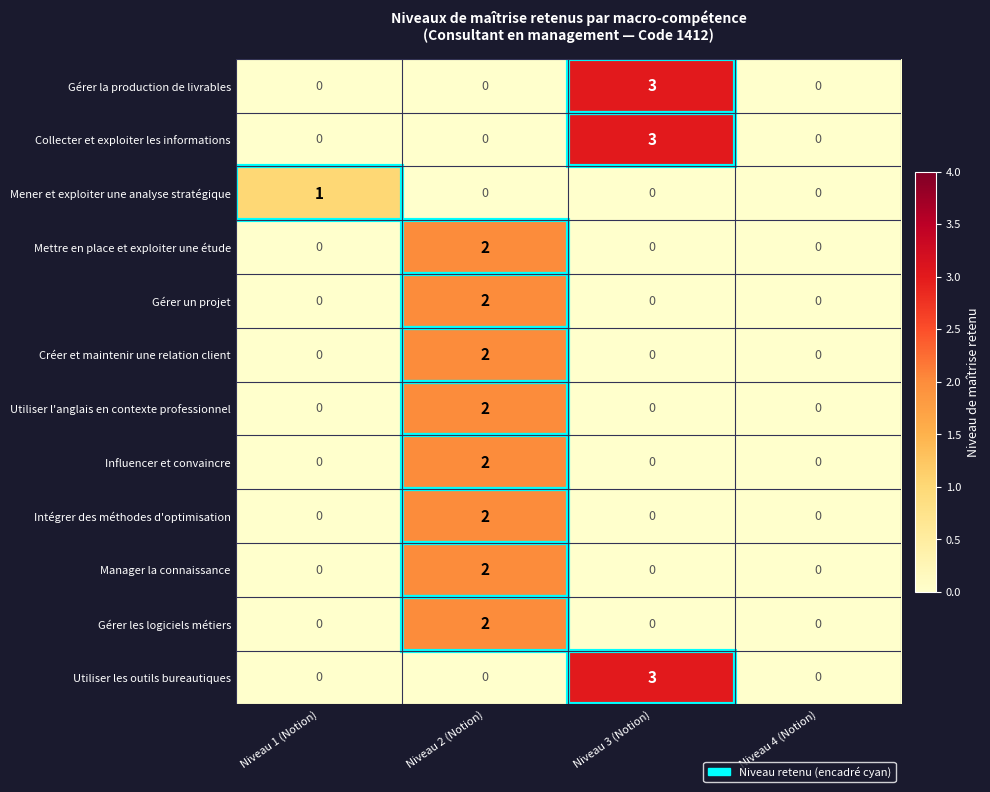

How many Manager la connaissance values are between 0 and 2?

4